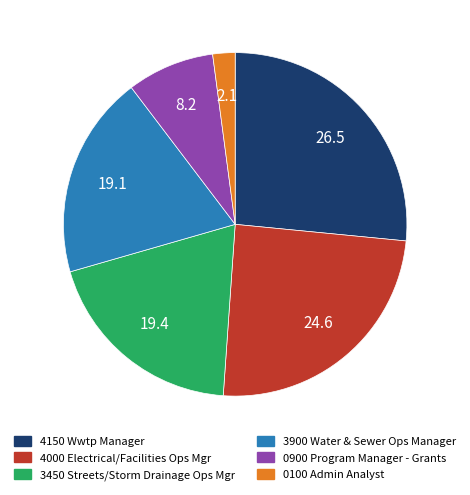

Is there any slice that represents more than half of the pie?

No